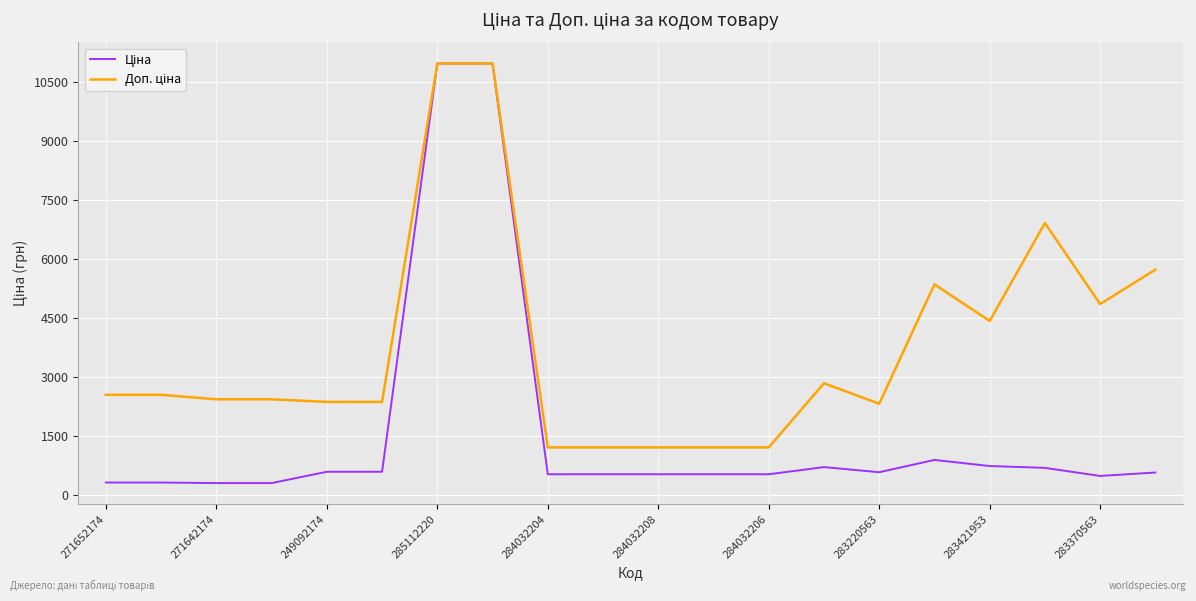

What is the minimum value shown in the chart?

304.1